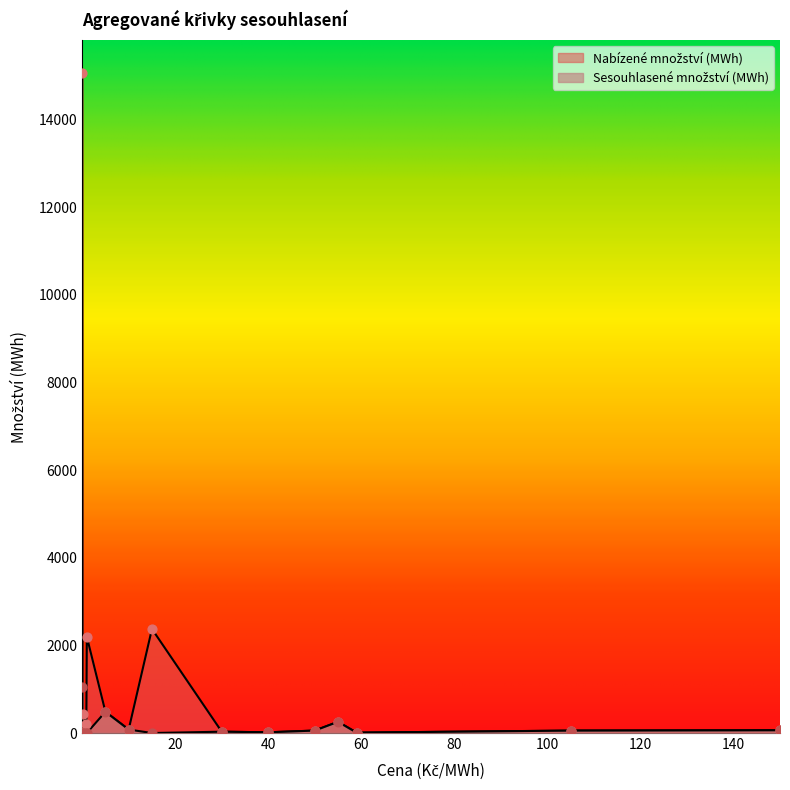

Which series reaches the minimum Y coordinate?

Sesouhlasené množství (MWh)